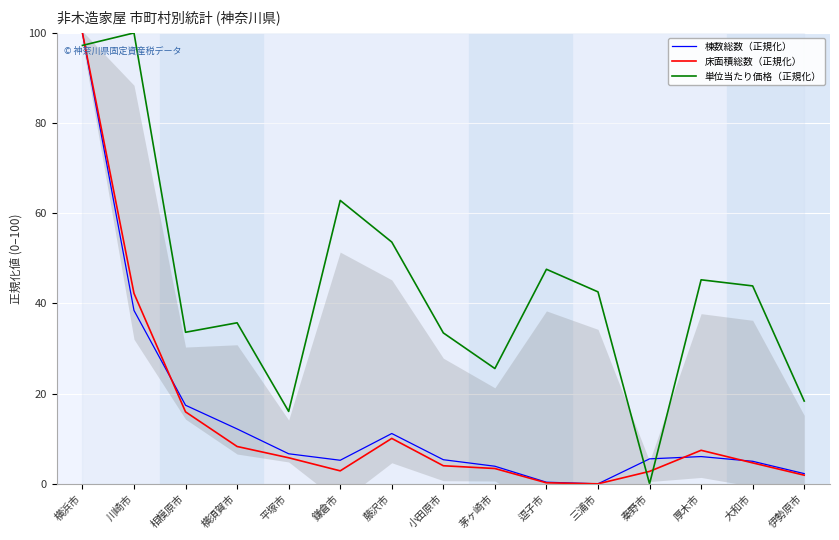

Reading left to right, list all the values displayed in this chart.

棟数総数（正規化）: 横浜市=100.0	川崎市=38.5	相模原市=17.4	横須賀市=12.2	平塚市=6.7	鎌倉市=5.2	藤沢市=11.2	小田原市=5.3	茅ヶ崎市=3.9	逗子市=0.4	三浦市=0.0	秦野市=5.5	厚木市=6.0	大和市=5.0	伊勢原市=2.3
床面積総数（正規化）: 横浜市=100.0	川崎市=42.2	相模原市=16.0	横須賀市=8.3	平塚市=5.8	鎌倉市=2.9	藤沢市=10.1	小田原市=4.0	茅ヶ崎市=3.4	逗子市=0.2	三浦市=0.0	秦野市=2.8	厚木市=7.4	大和市=4.6	伊勢原市=1.9
単位当たり価格（正規化）: 横浜市=97.2	川崎市=100.0	相模原市=33.6	横須賀市=35.7	平塚市=16.1	鎌倉市=62.9	藤沢市=53.6	小田原市=33.5	茅ヶ崎市=25.6	逗子市=47.6	三浦市=42.6	秦野市=0.0	厚木市=45.2	大和市=43.9	伊勢原市=18.4